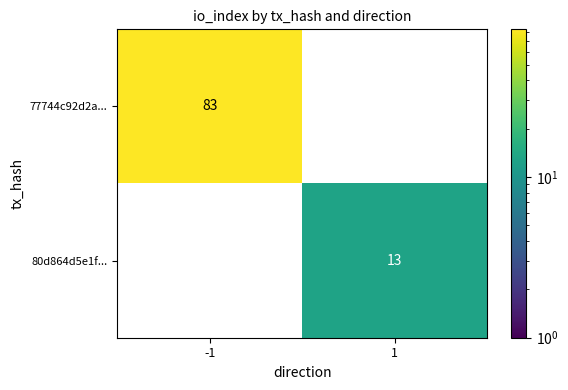

Rank the series by their maximum value, from highest to lowest.

77744c92d2a..., 80d864d5e1f...